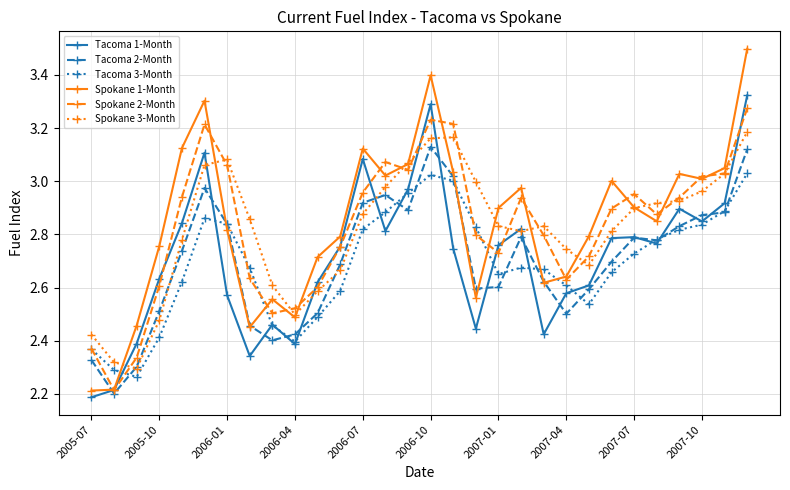

What is the greatest value displayed?

3.5